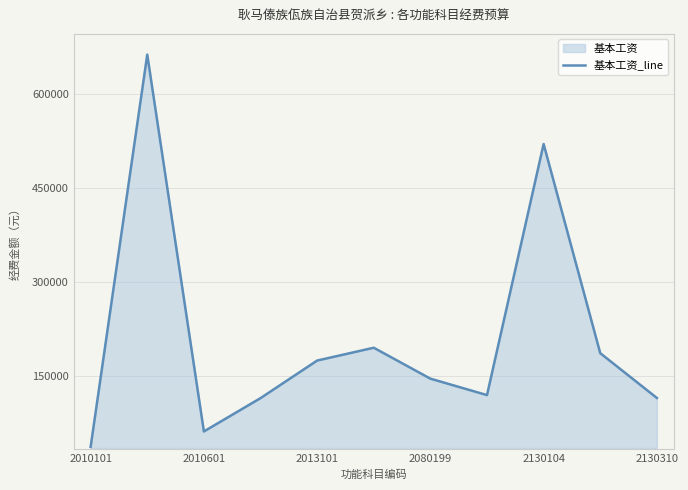

True or false: the data shows 114516 at 2130310.

True